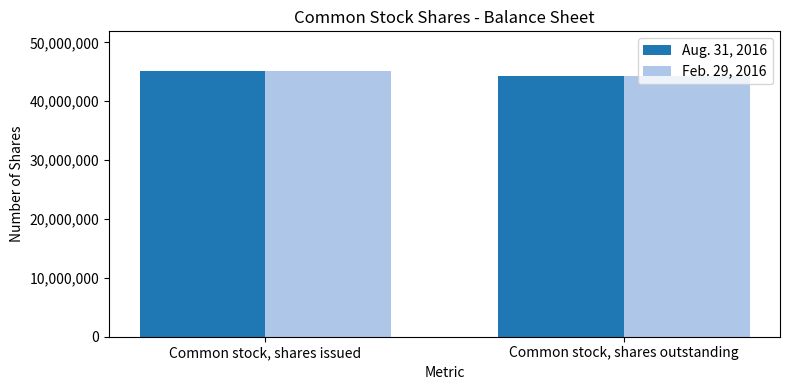

What is the label of the 1st bar from the left?

Common stock, shares issued